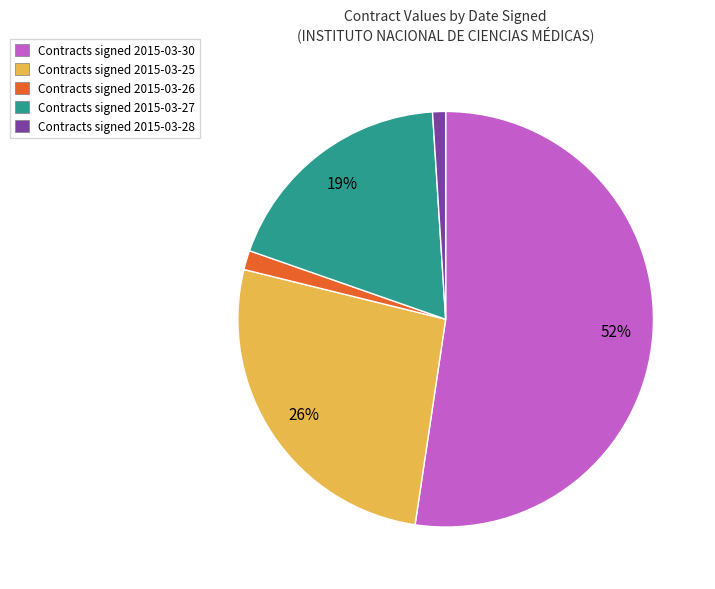

Does any single category account for the majority?

Yes